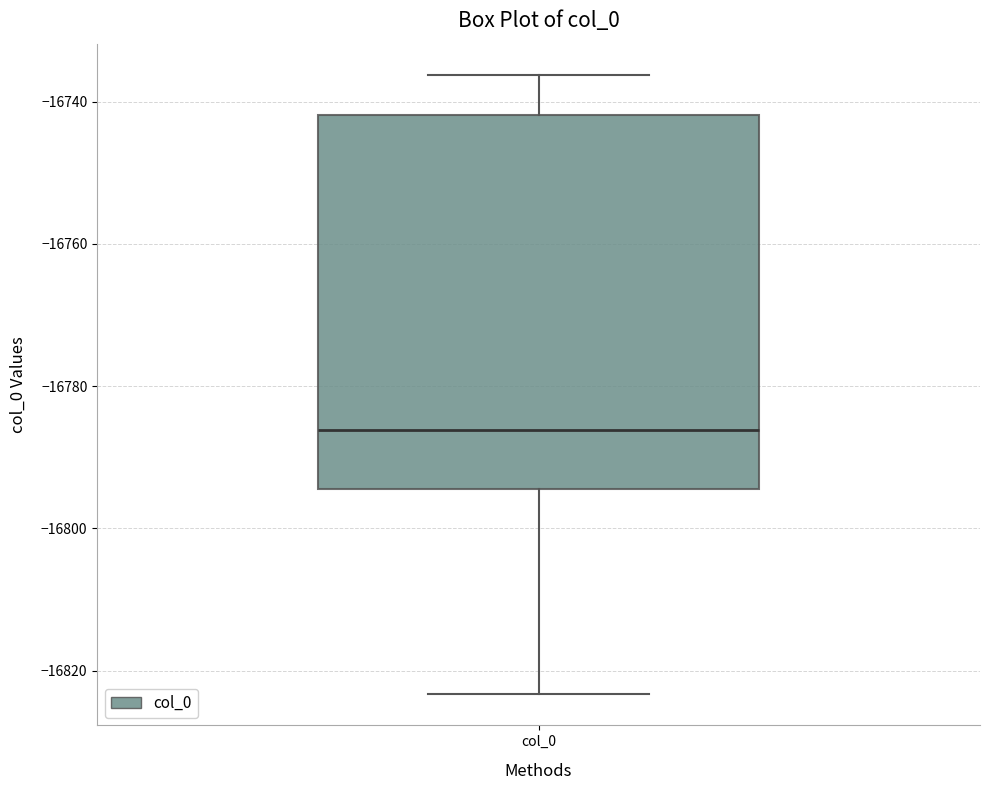

Where is the lower edge of the box for col_0 on the y-axis? The values are not printed on the chart, so give them approximately, as read against the axis.

-16794